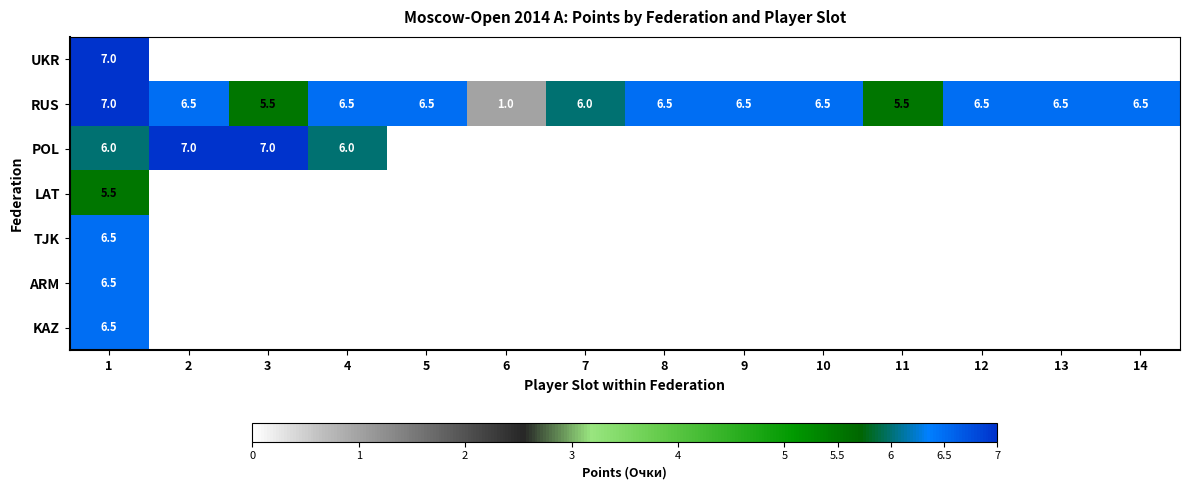

Is it true that RUS equals 6.0 at 7?

True